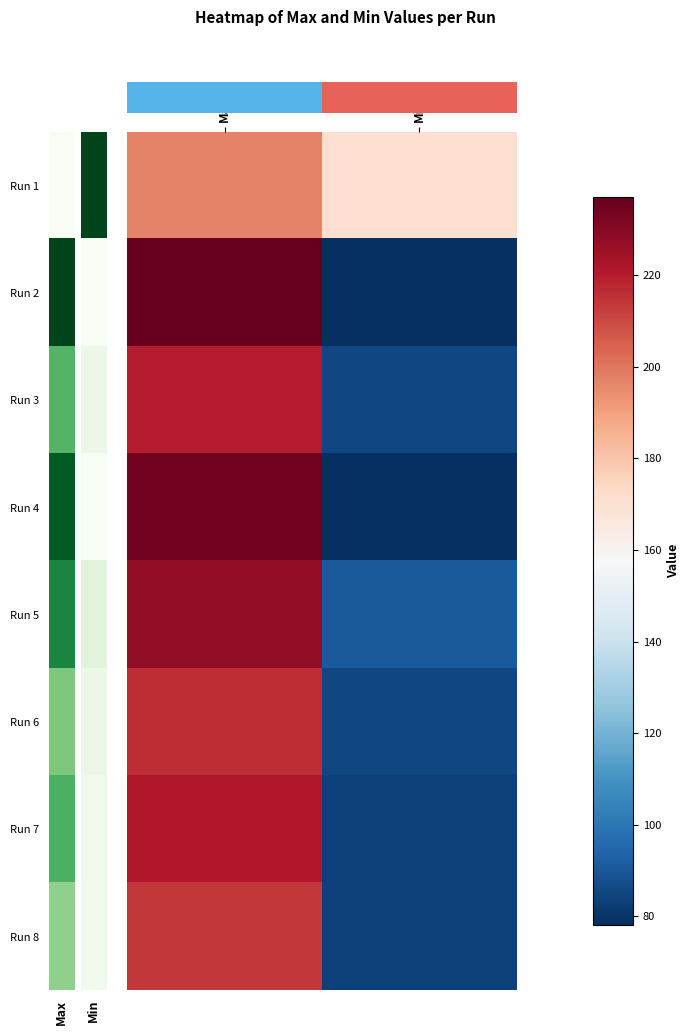

Which category has the highest value across all series?

Max